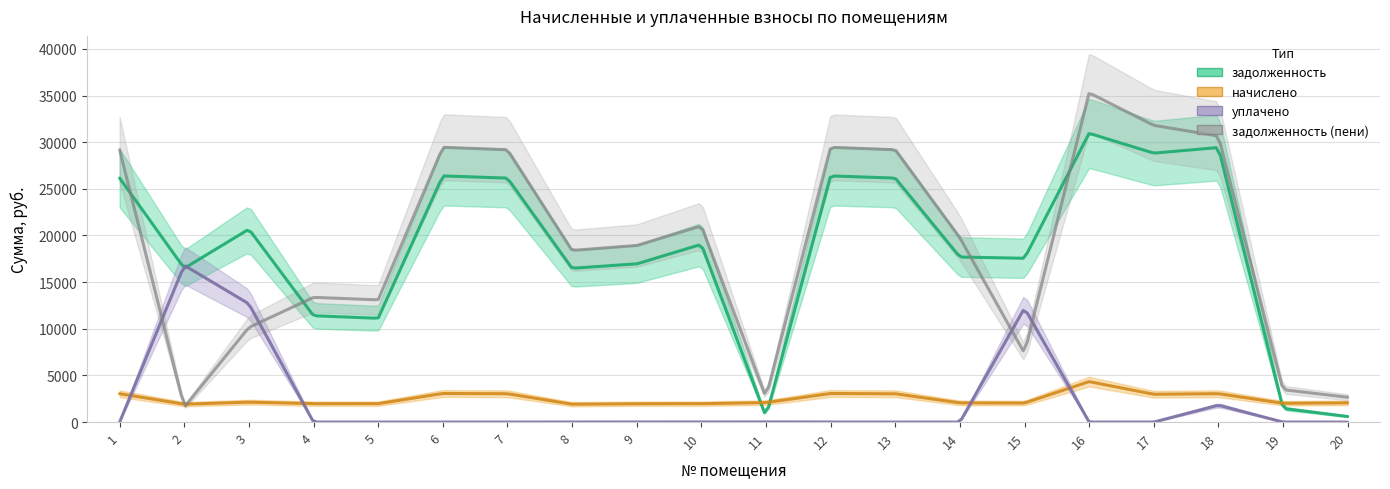

Is it true that уплачено equals 0.0 at 13?

True